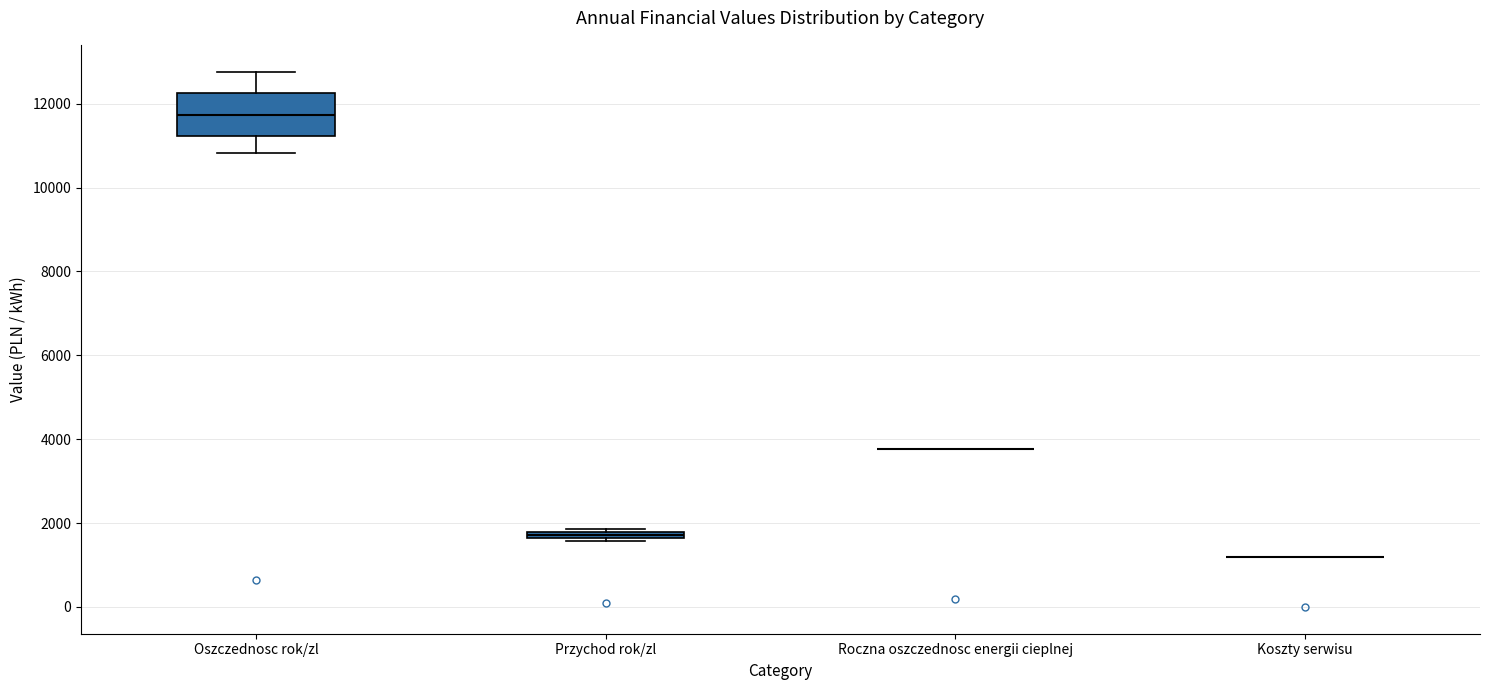

Which box is the tallest, from its lower edge to its upper edge?

Oszczednosc rok/zl